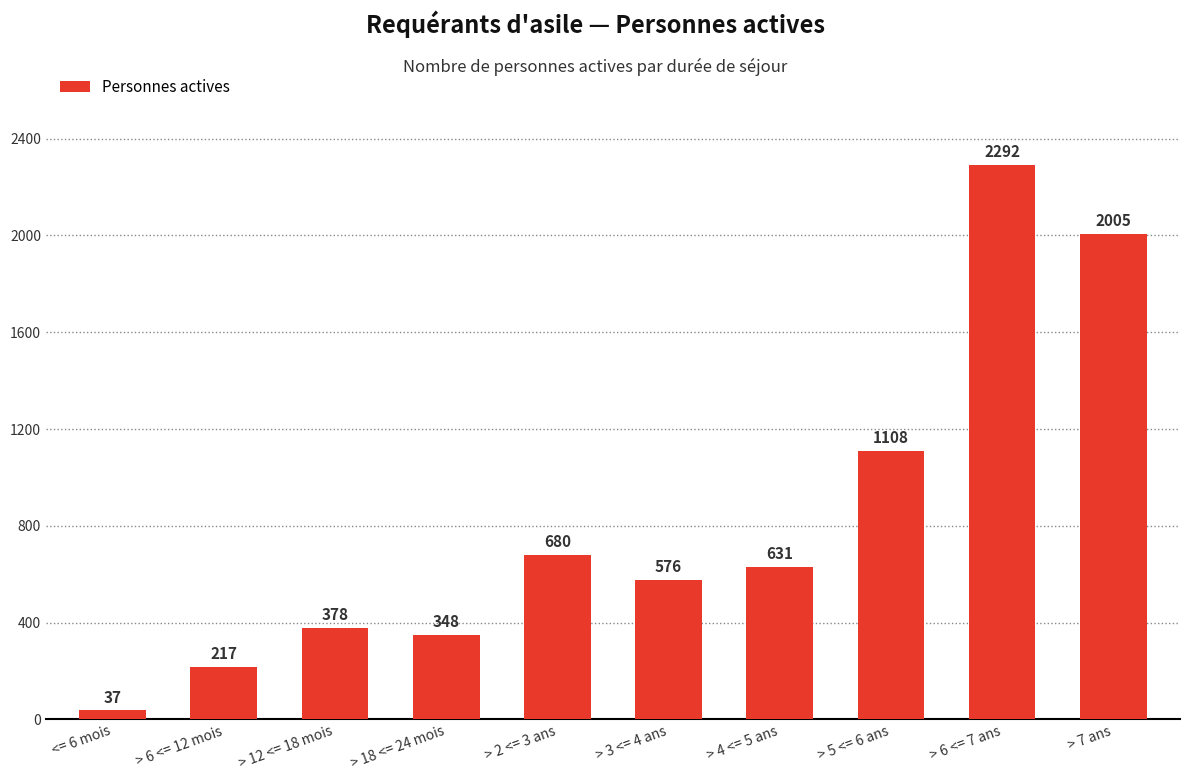

What is the ratio of the value at <= 6 mois to the value at > 3 <= 4 ans?

0.1